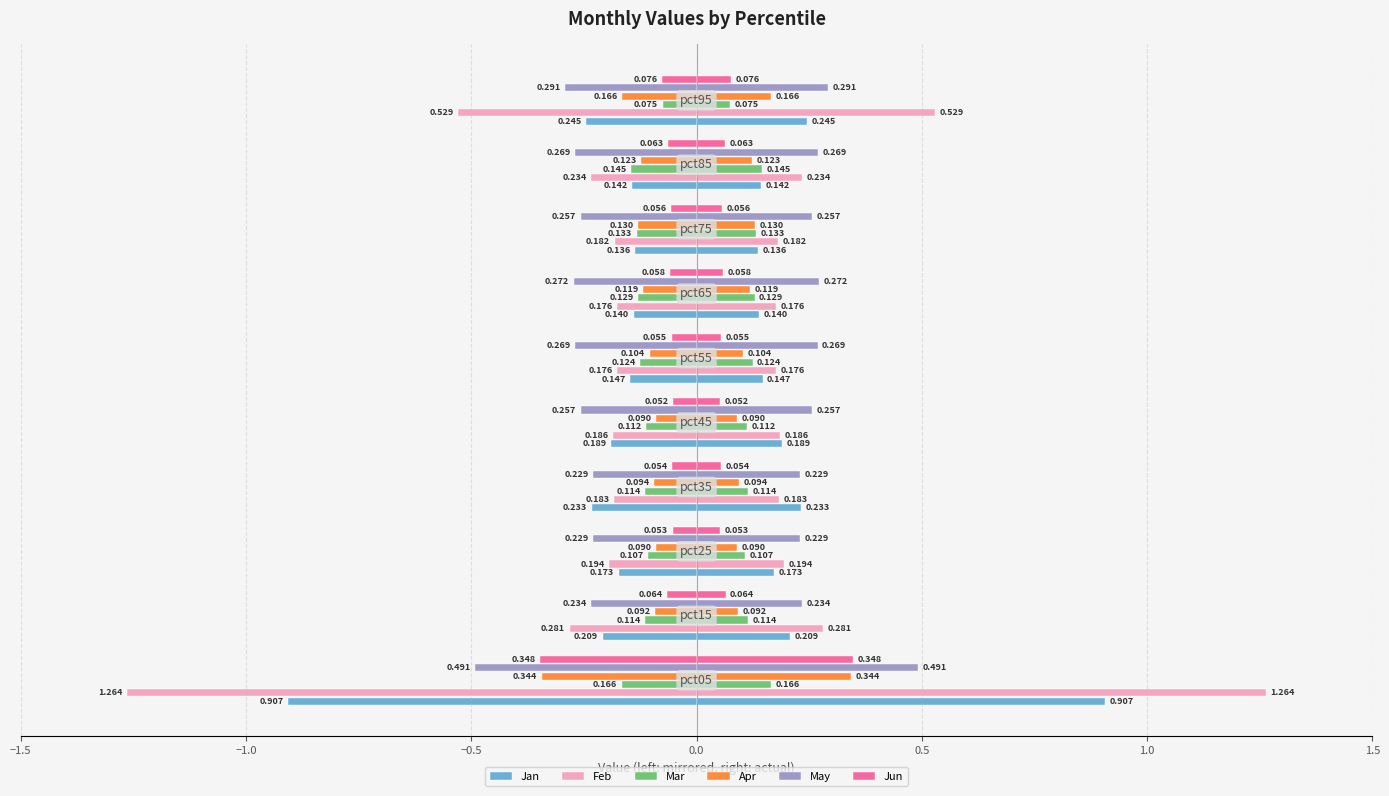

How many distinct data groups are displayed?

6